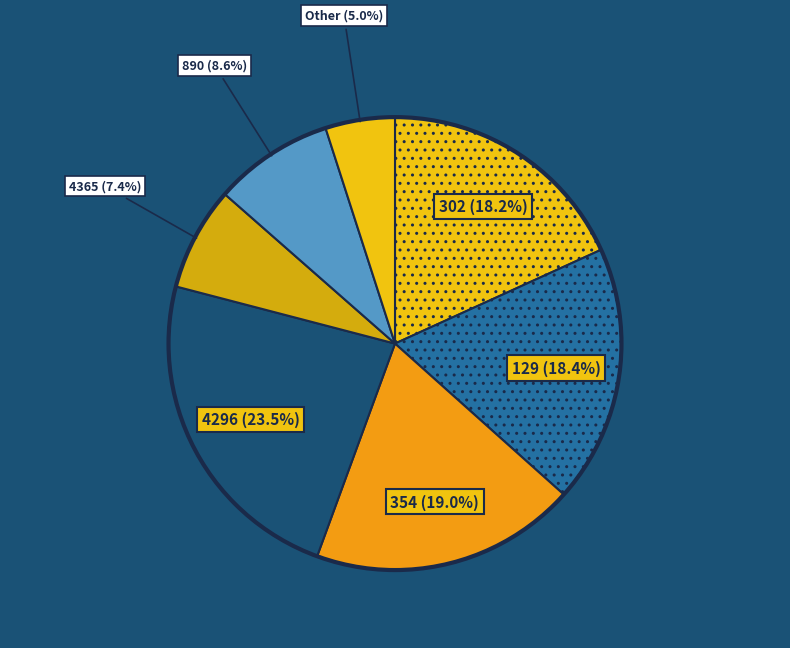

What is the ratio of the value at Other to the value at 129?

0.3